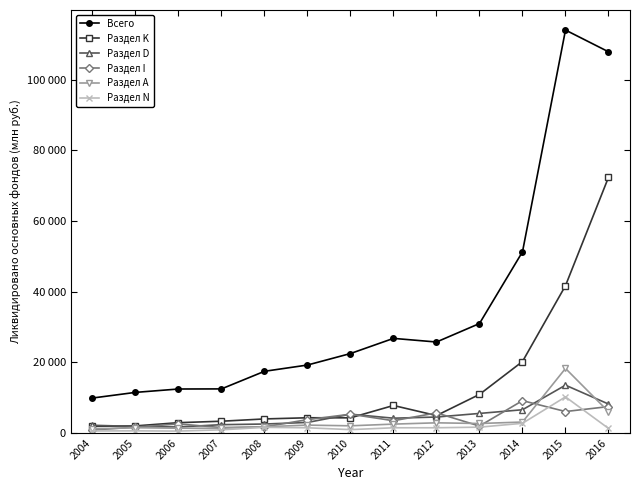

What is the lowest value of the Раздел K series?

1894